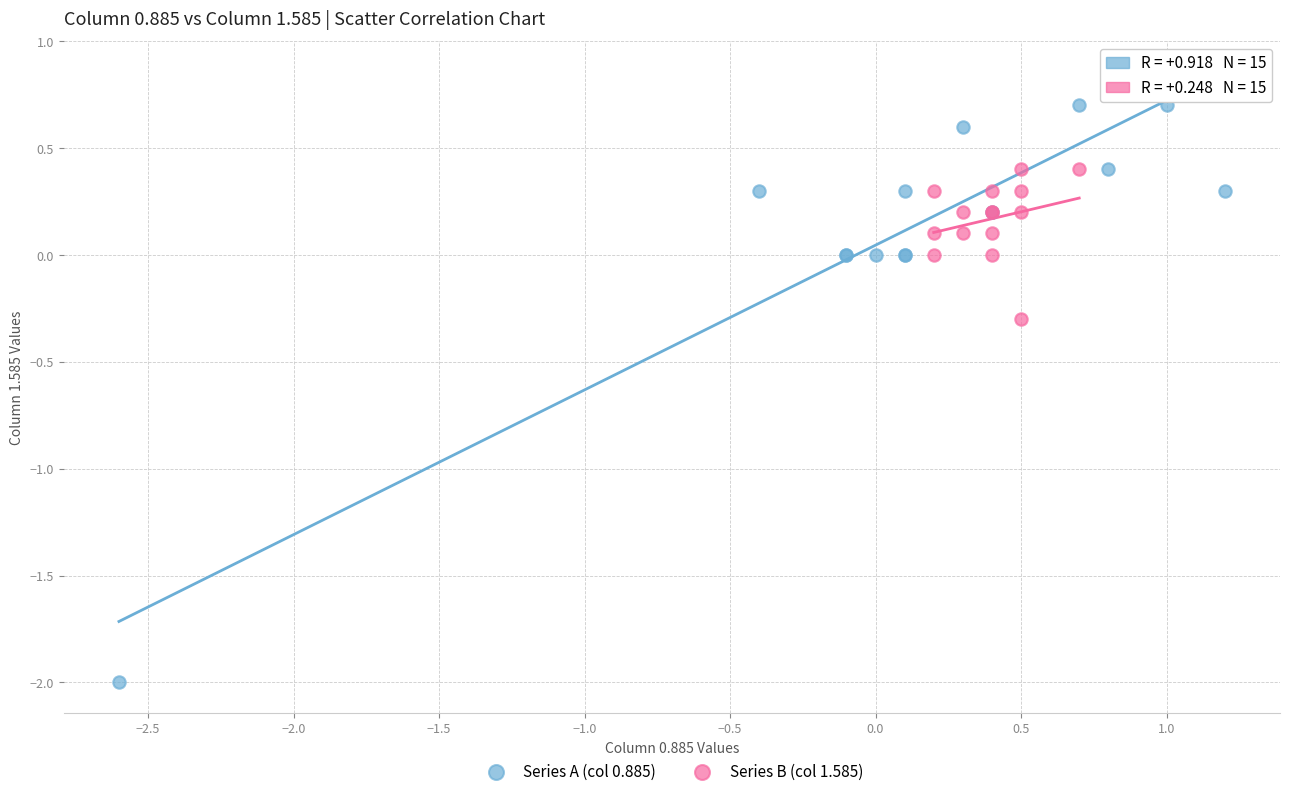

What are all the series names shown in the legend?

Series A (col 0.885), Series B (col 1.585)